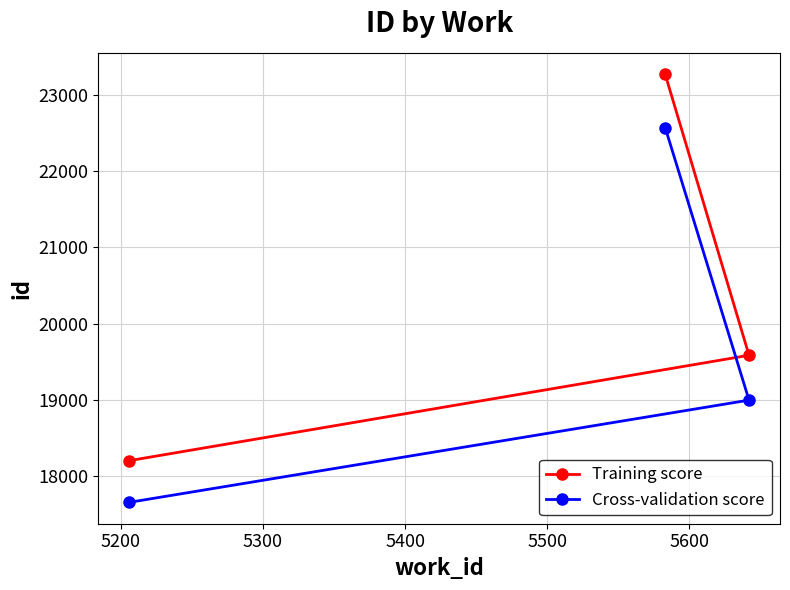

Which series has the largest total across all categories?

Training score